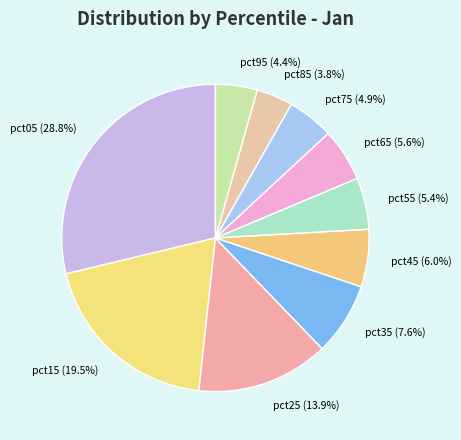

Which has a higher value, pct15 (19.5%) or pct55 (5.4%)?

pct15 (19.5%)